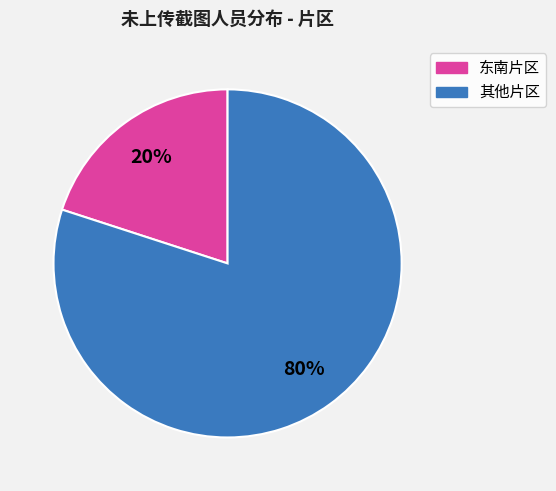

Does any single category account for the majority?

Yes